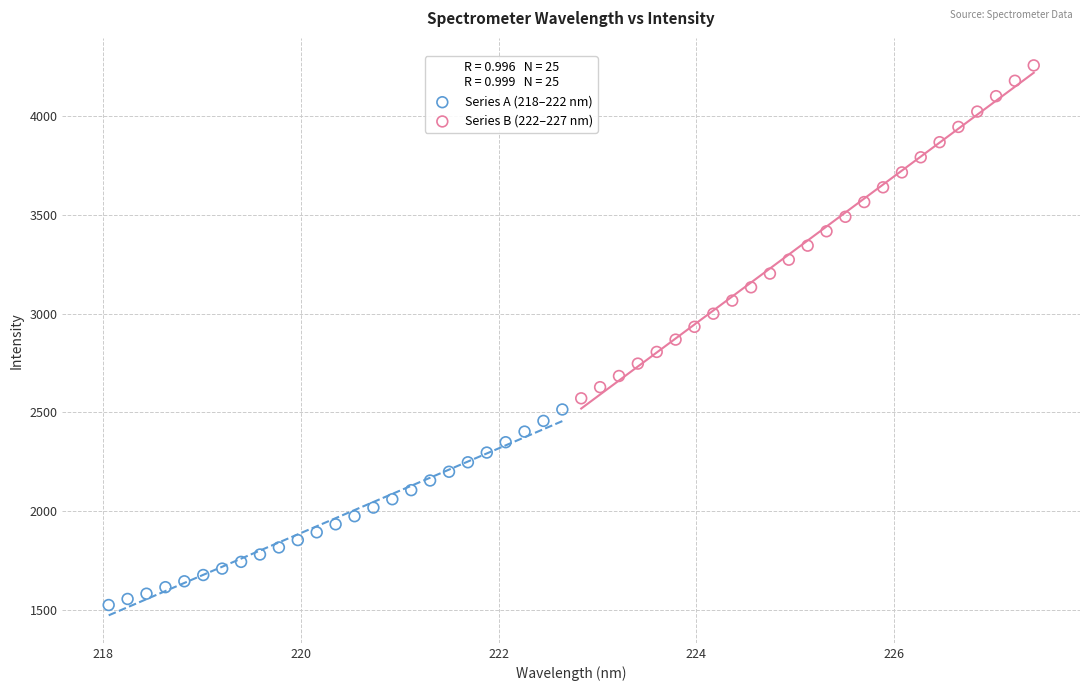

What are all the series names shown in the legend?

Series A (218–222 nm), Series B (222–227 nm)